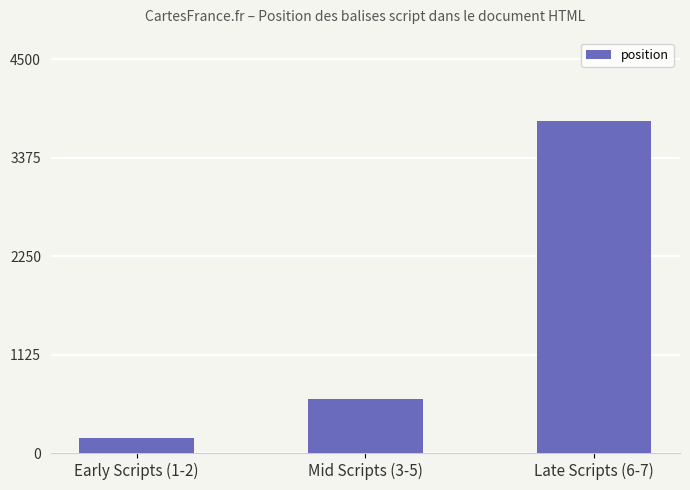

Which label corresponds to the smallest value in the chart?

Early Scripts (1-2)